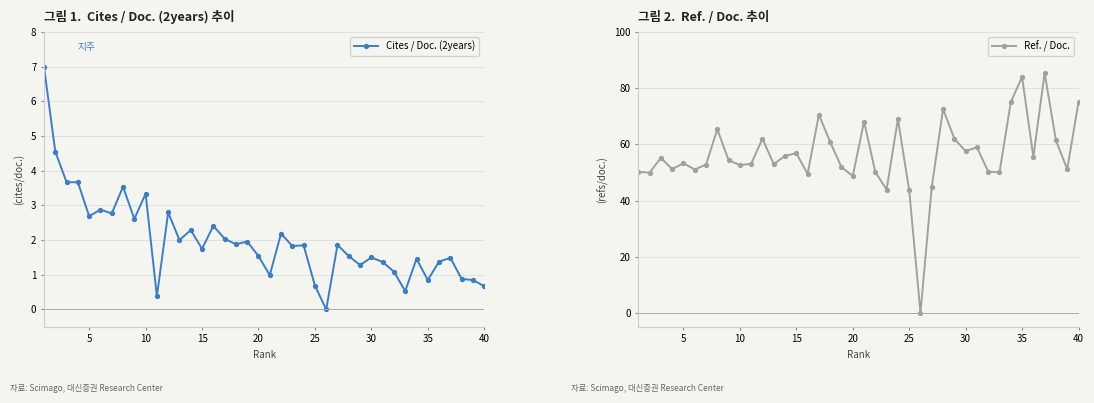

The value of Cites / Doc. (2years) at 20 is 1.5. True or false?

True